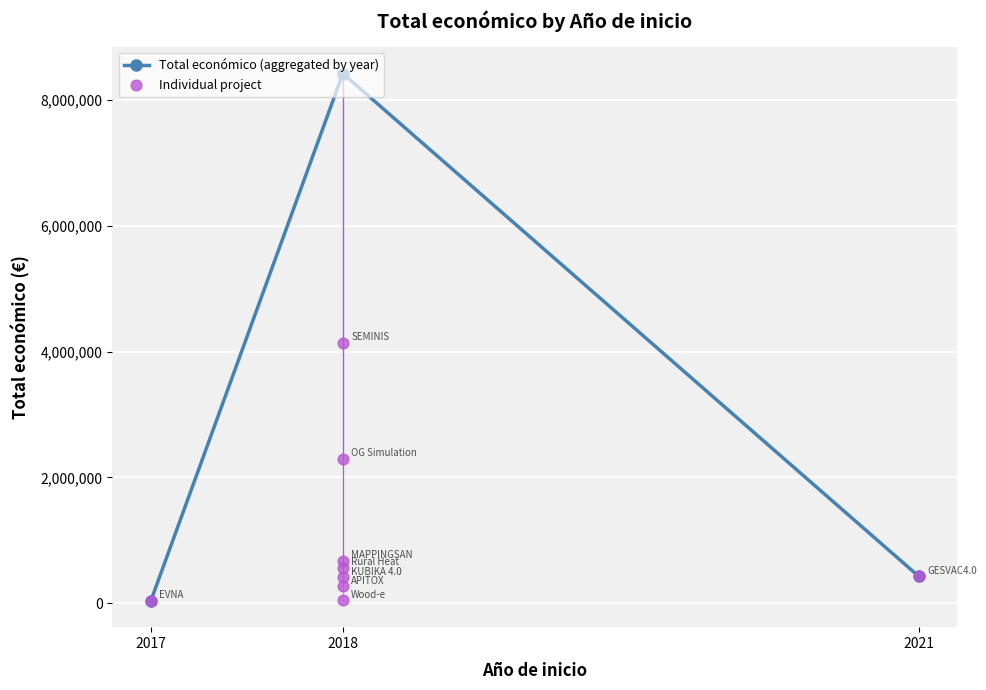

What is the change in value from 2018 to 2018?

-1843326